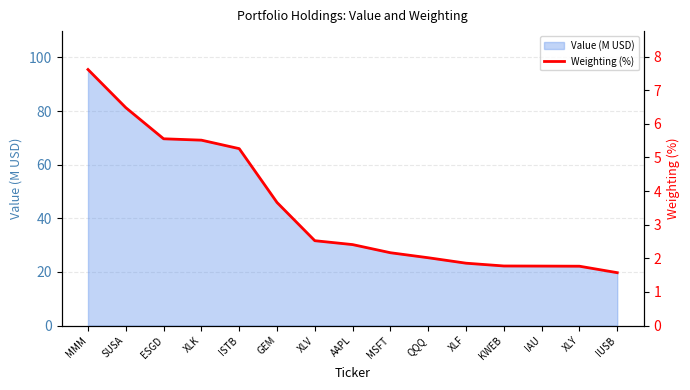

List the labels in order of value, largest first.

MMM, SUSA, ESGD, XLK, ISTB, GEM, XLV, AAPL, MSFT, QQQ, XLF, KWEB, IAU, XLY, IUSB